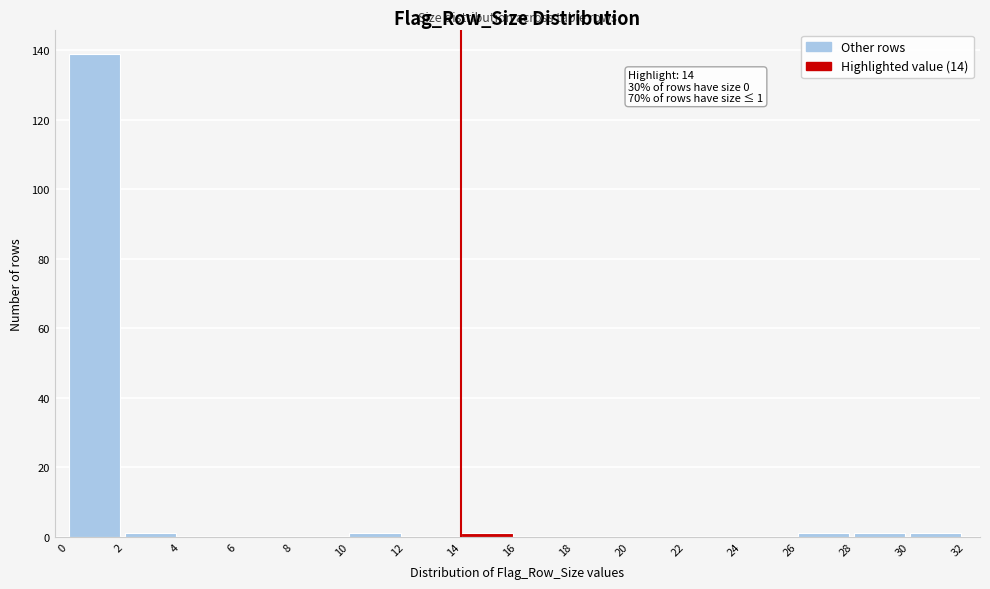

Which range on the x-axis has the tallest bar?

0 to 2